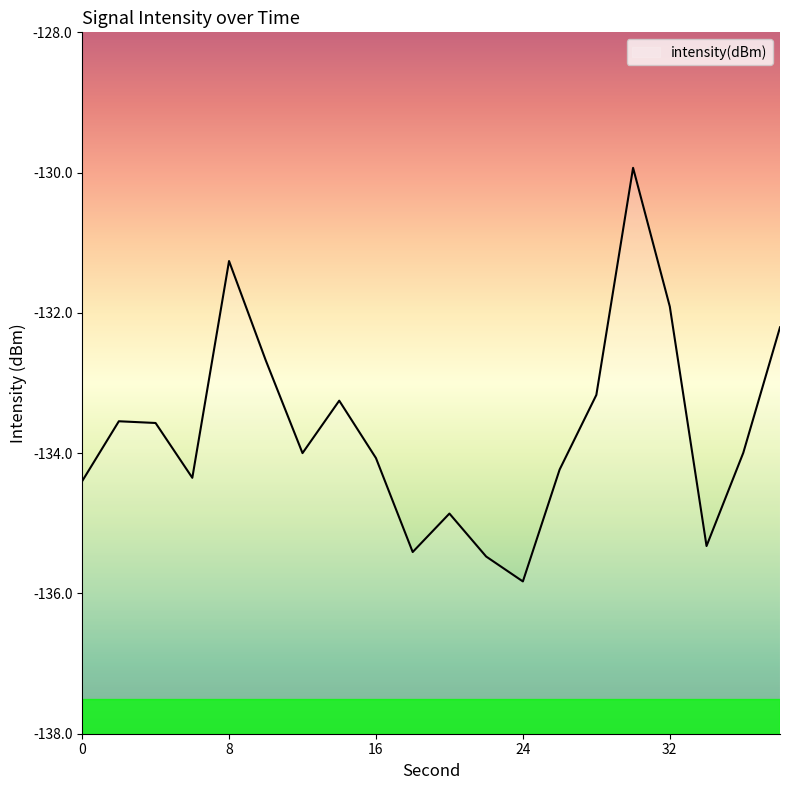

What is the maximum value shown in the chart?

-129.9